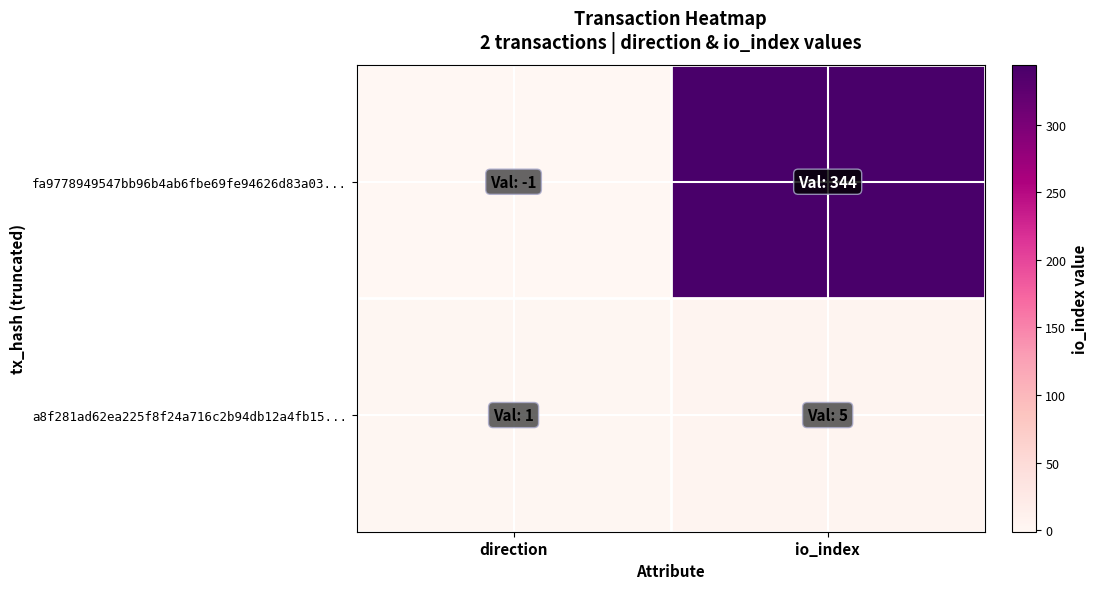

Reading left to right, transcribe all the data shown in this chart.

fa9778949547bb96b4ab6fbe69fe94626d83a03...: direction=-1	io_index=344
a8f281ad62ea225f8f24a716c2b94db12a4fb15...: direction=1	io_index=5